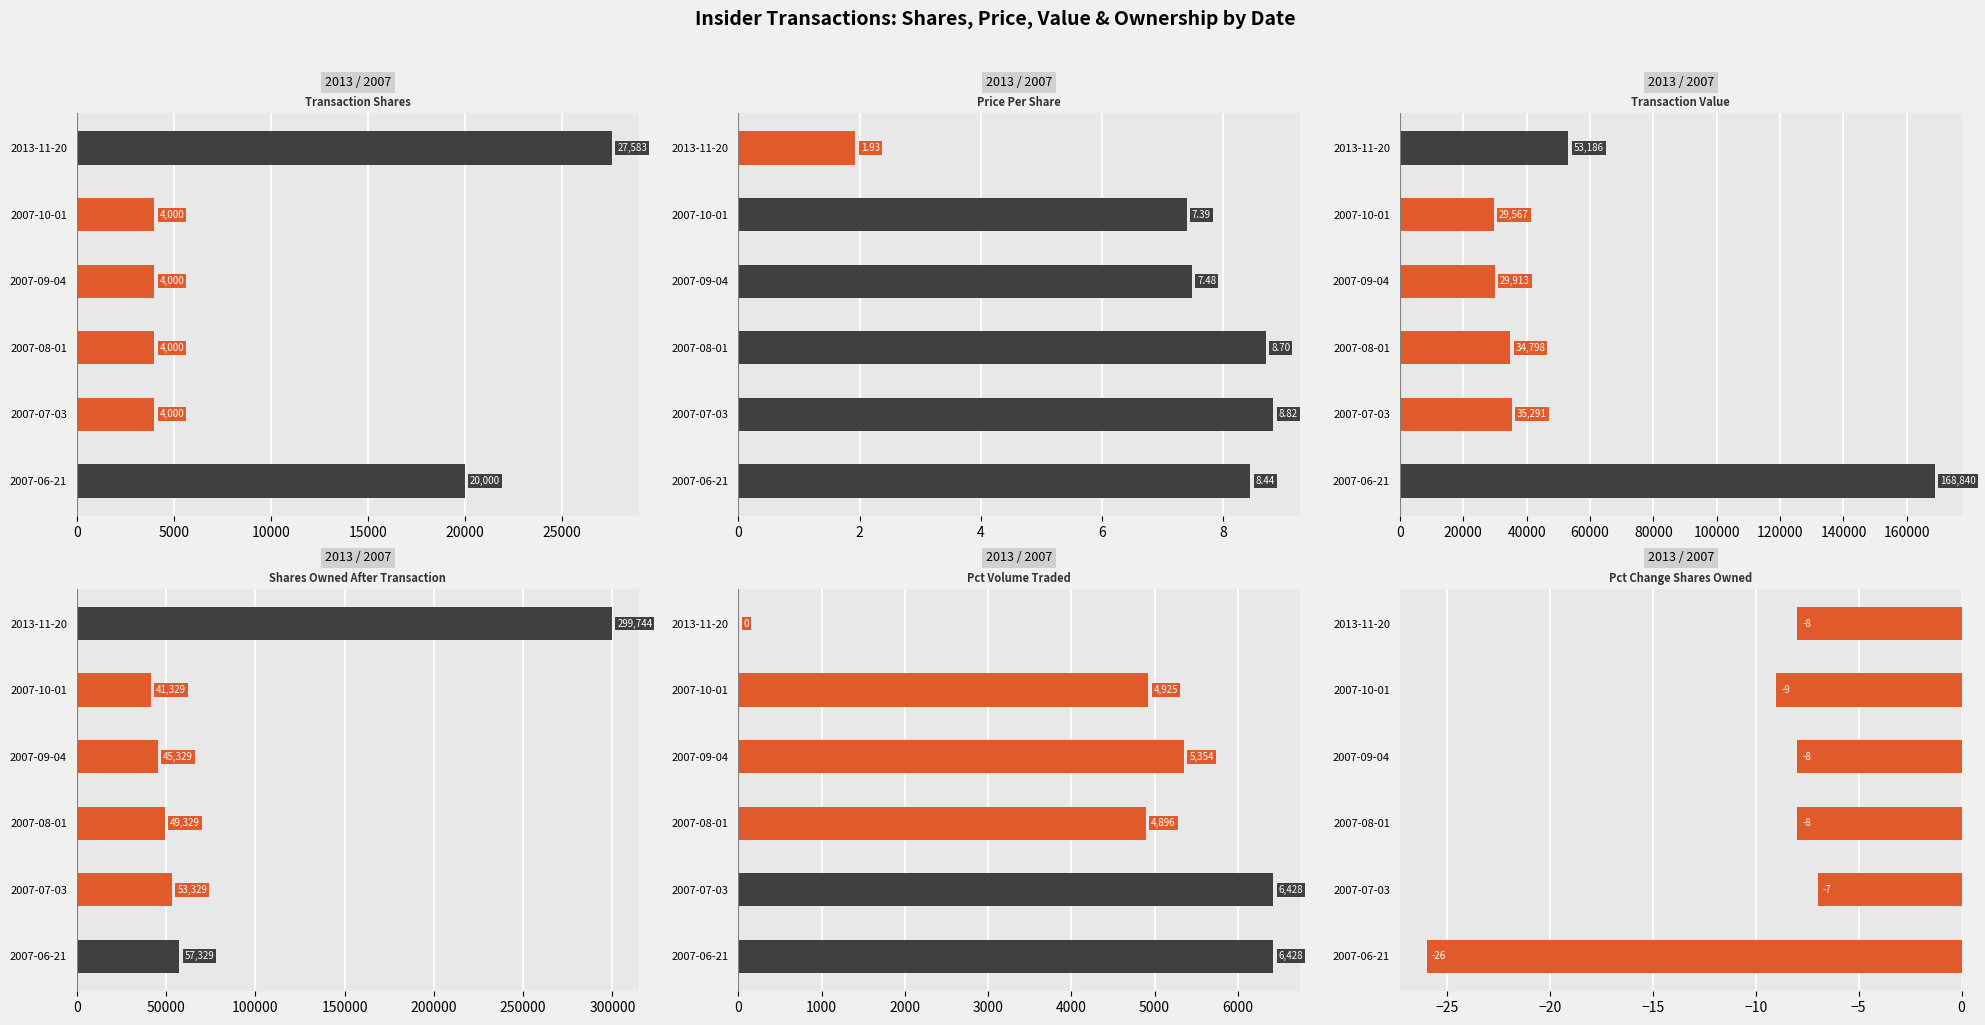

Between 2007-10-01 and 2007-09-04, which series saw the biggest shift?

Shares Owned After Transaction